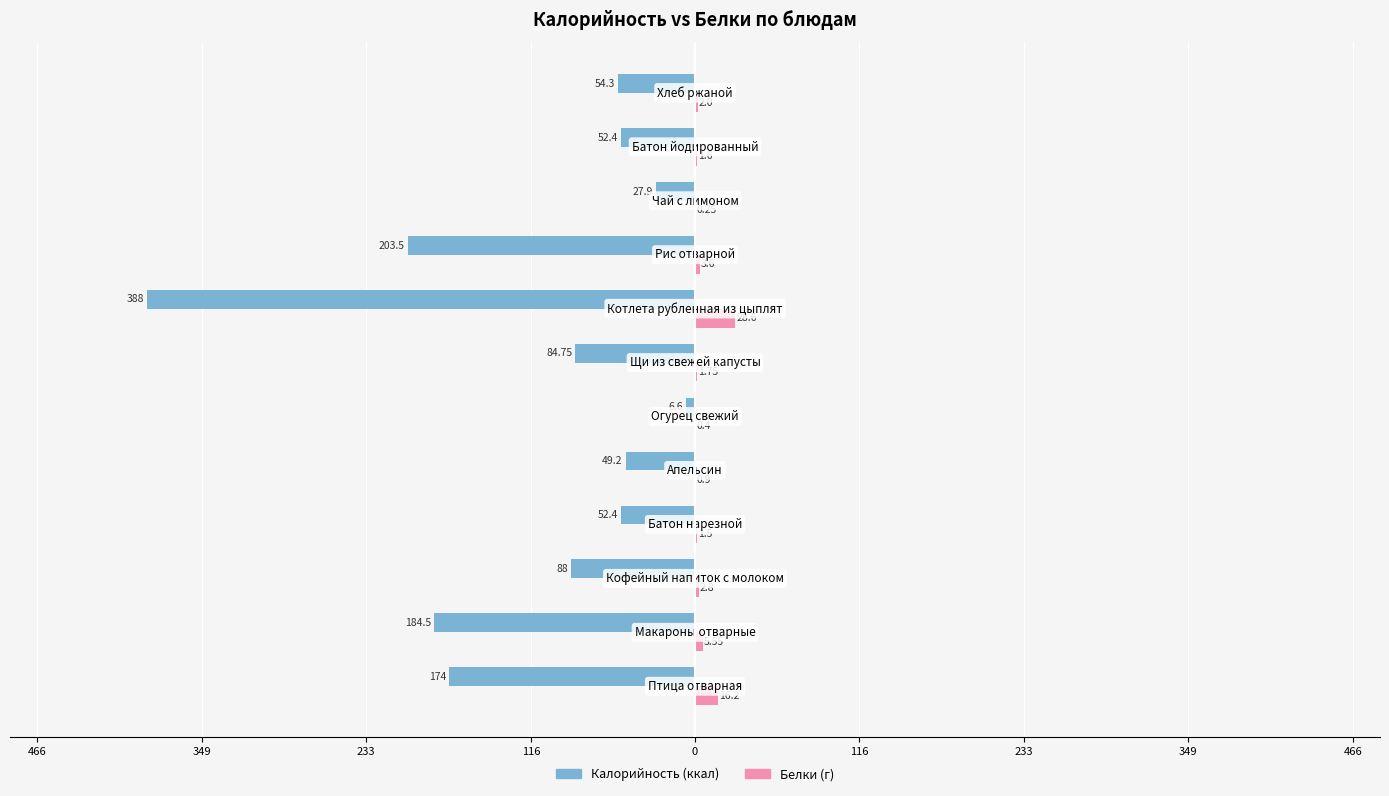

The value of Белки at 0 is 0.9. True or false?

True